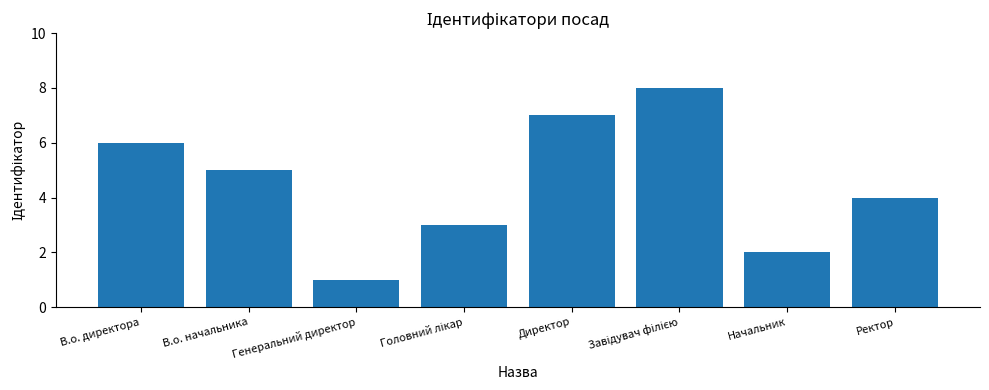

Is it true that the value at В.о. начальника is 9?

False